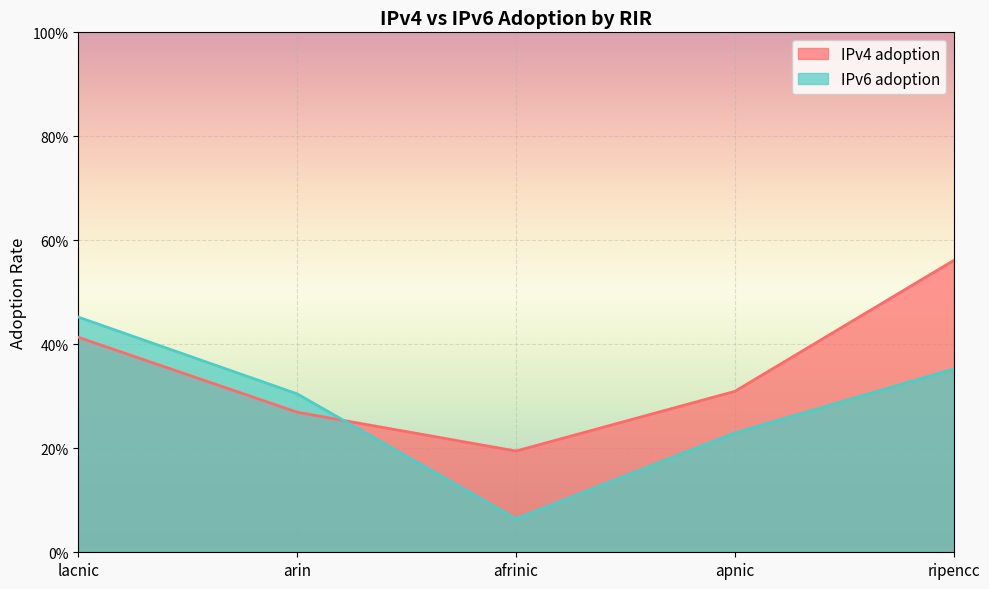

Which category has the highest value across all series?

ripencc